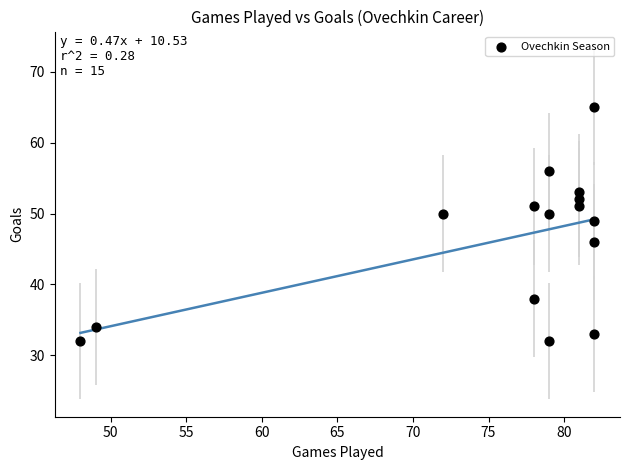

What Y value in the scatter plot is closest to 48?

49